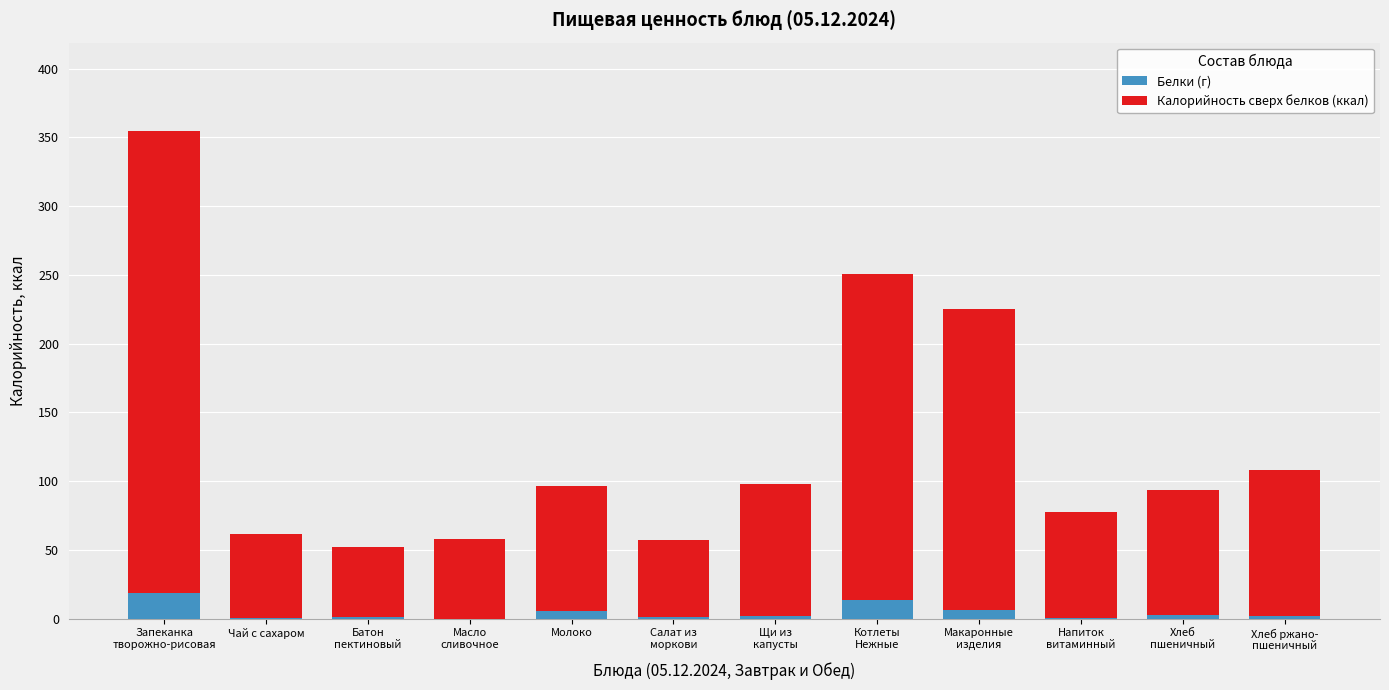

What are all the series names shown in the legend?

Белки (г), Калорийность сверх белков (ккал)